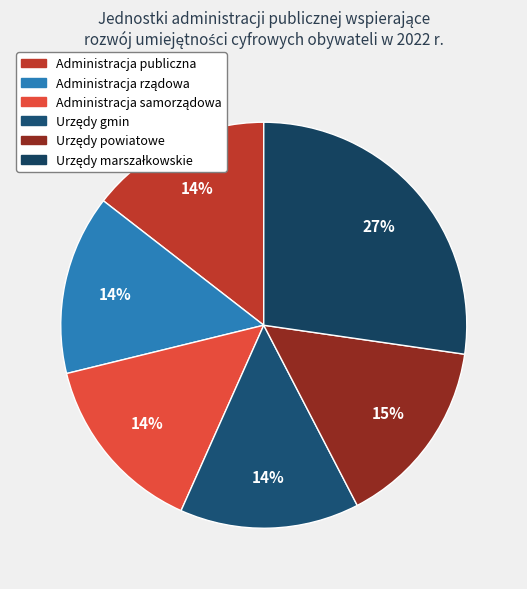

Count the number of slices in the pie.

6